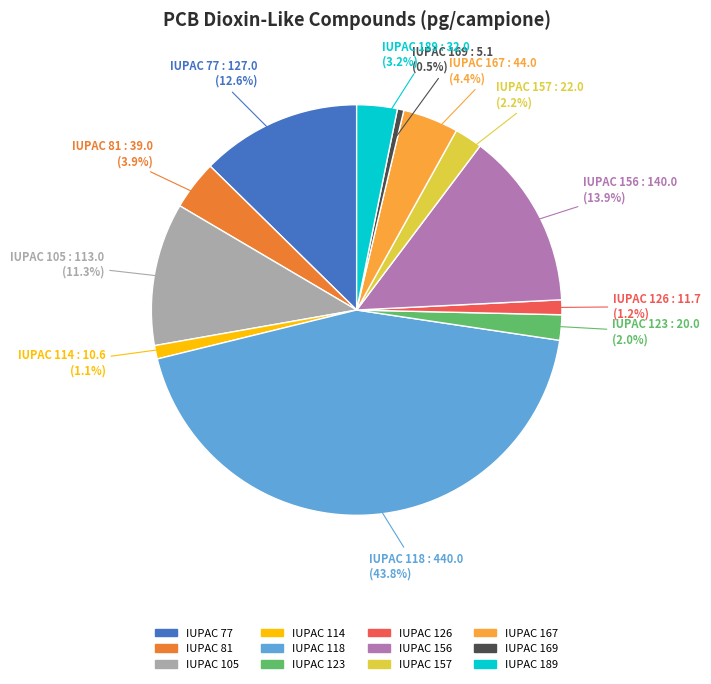

Count the number of slices in the pie.

12